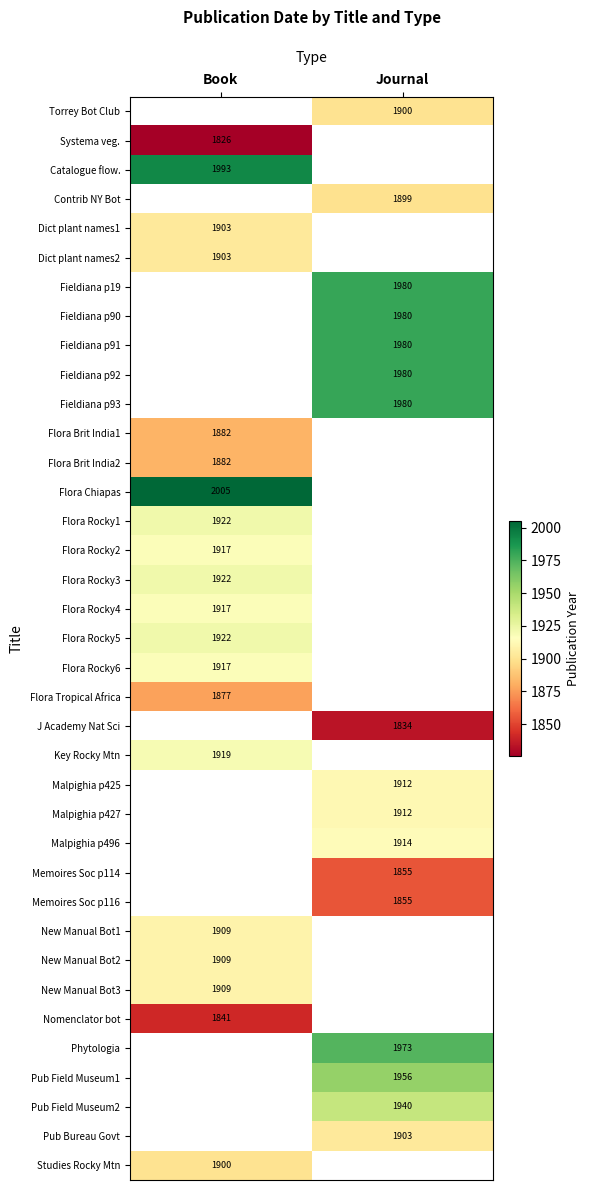

Between Book and Journal, which is larger?

Journal